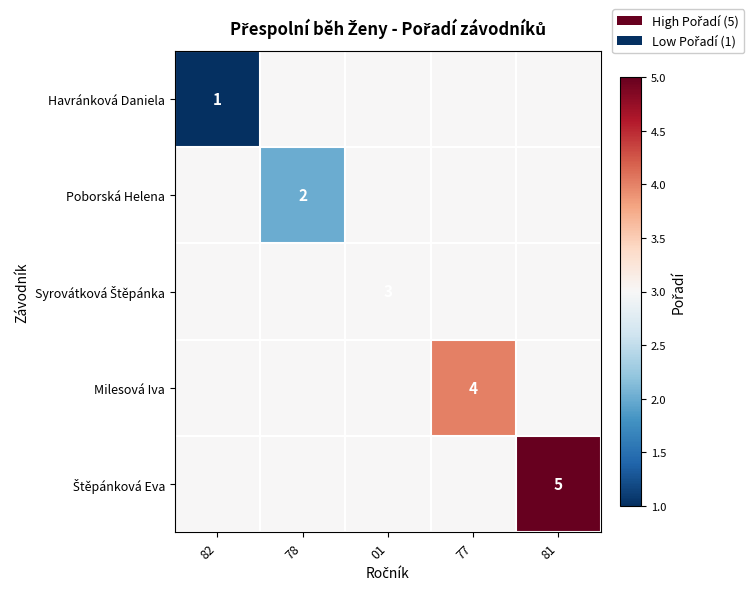

Is the value of Milesová Iva at 77 greater than the value of Poborská Helena at 78?

Yes